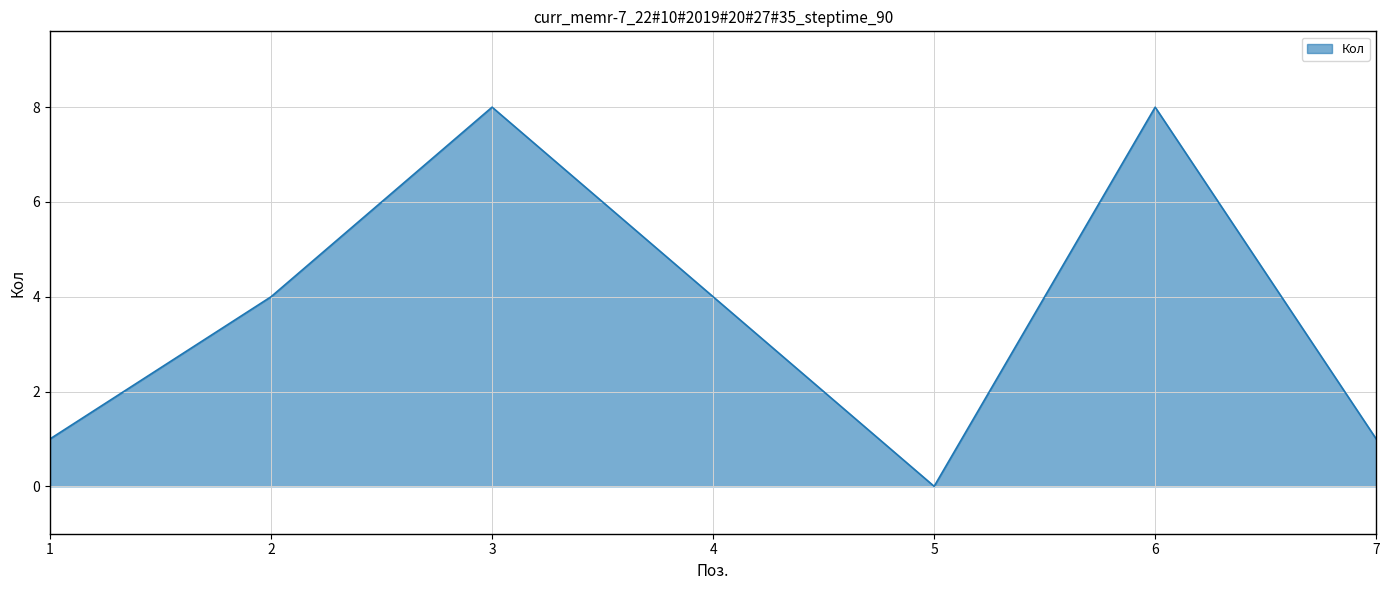

What value does the data have at 4?

4